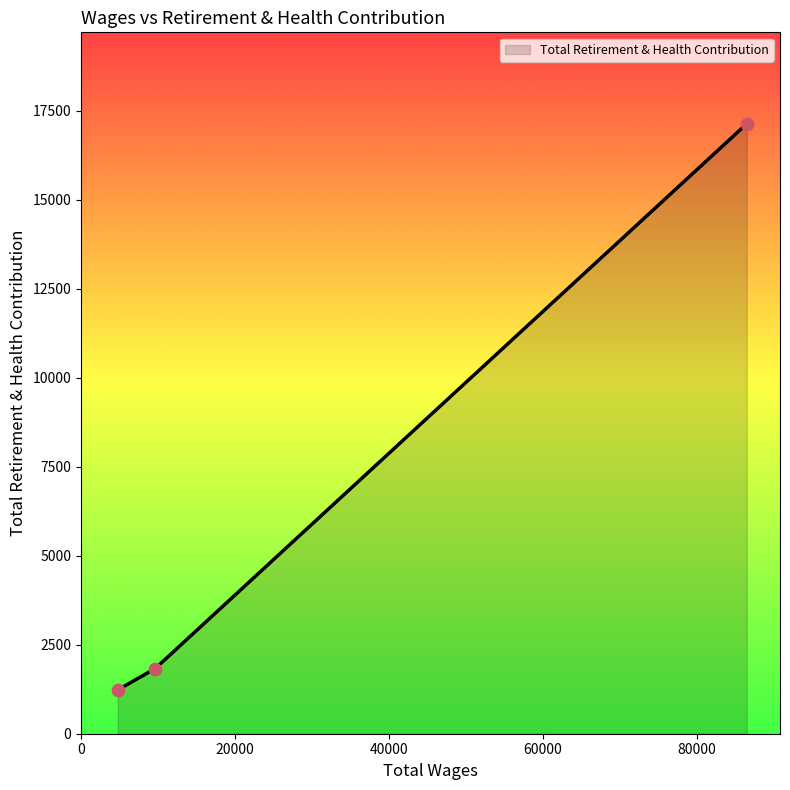

What is the sum of all values?

20192